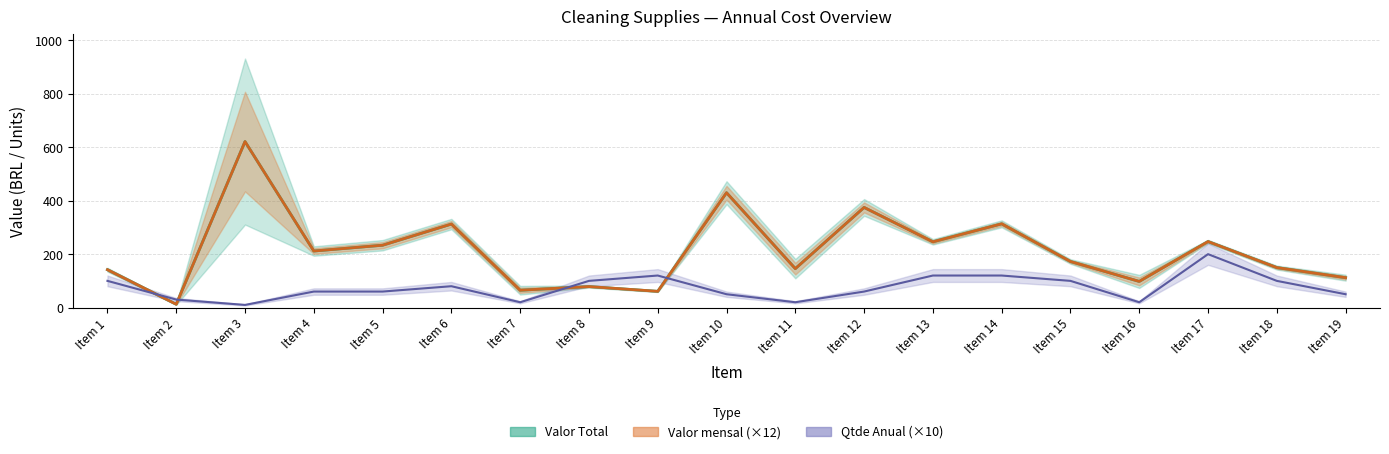

What is the maximum value shown in the chart?

621.4